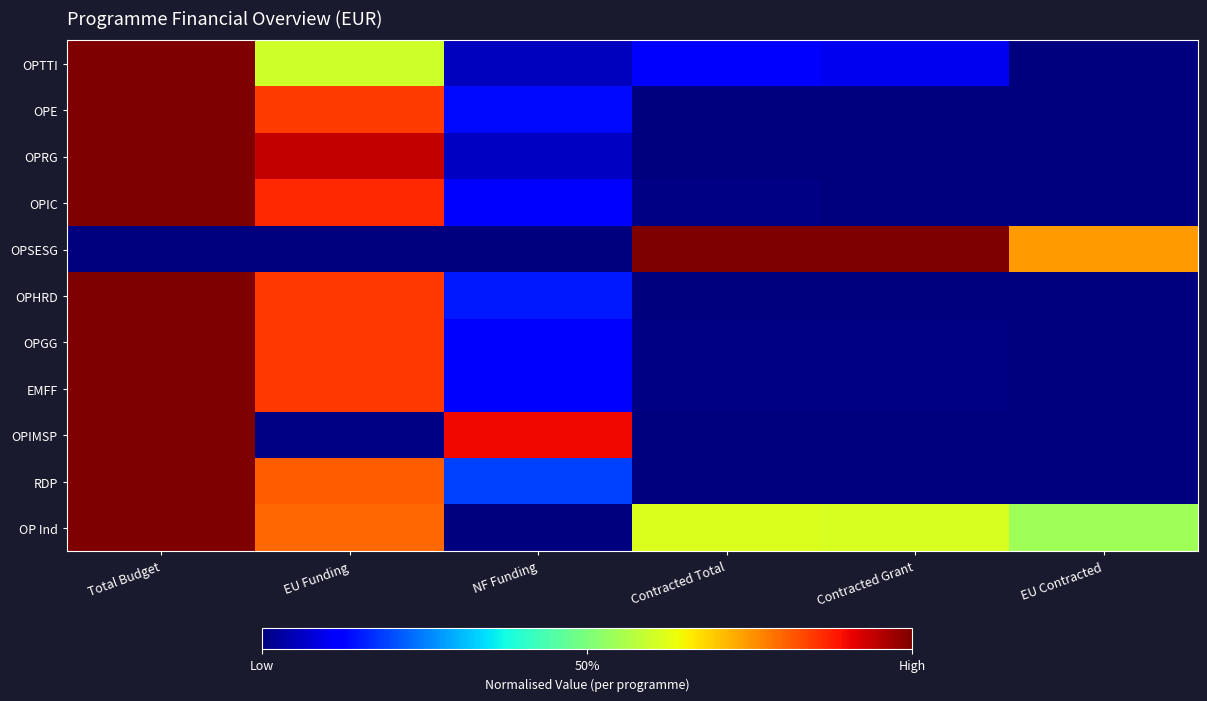

Which has a higher value, Contracted Grant or EU Funding?

EU Funding